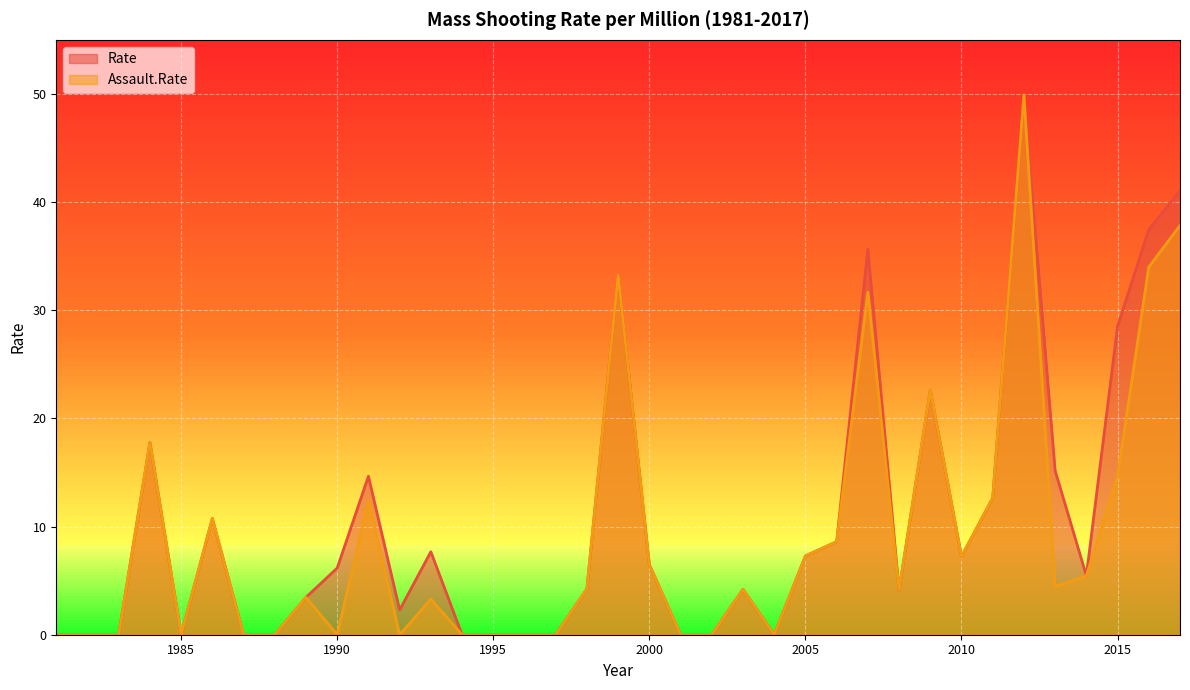

What is the difference between the Assault.Rate values at 2015 and 1992?

14.6